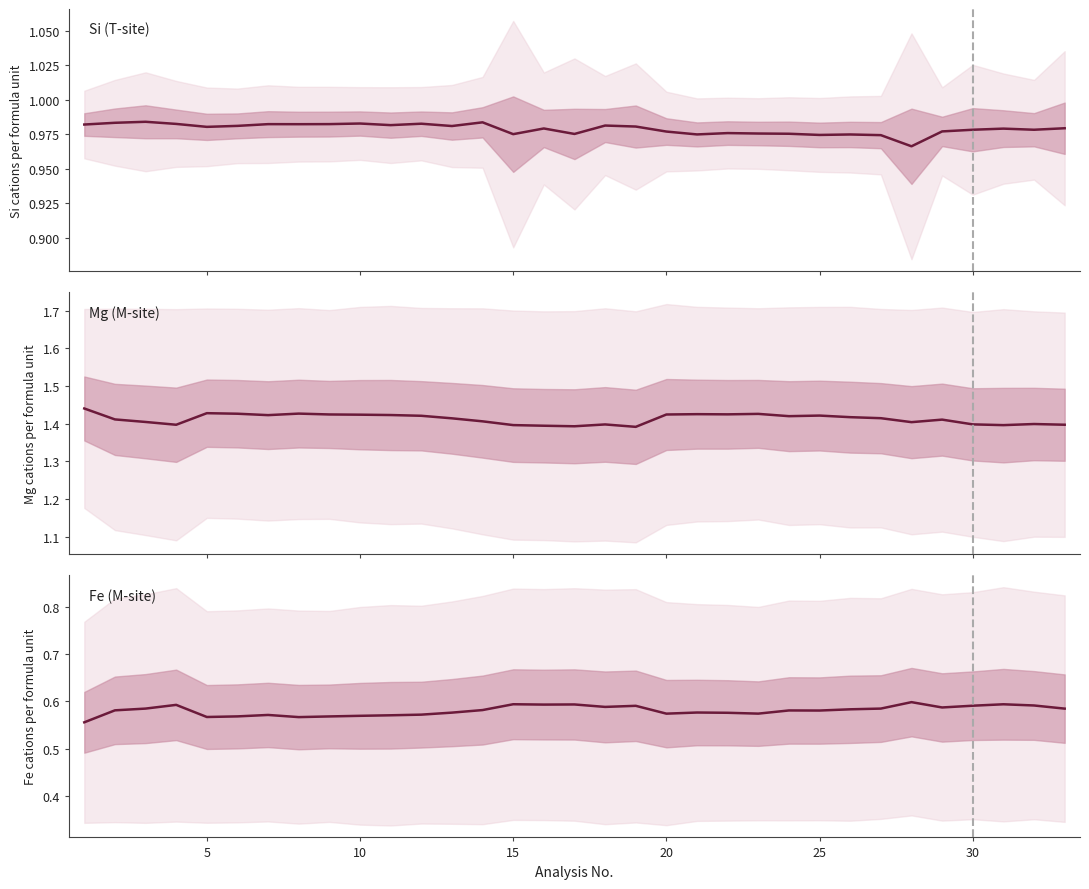

Which has a higher value, 9 or 30?

9